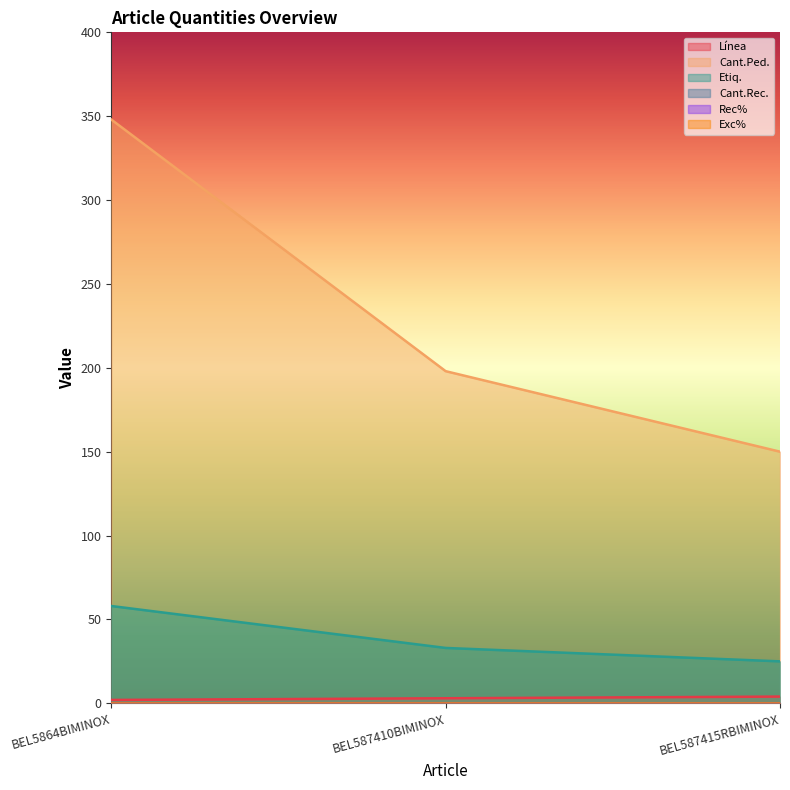

What is the sum of all Línea values?

9